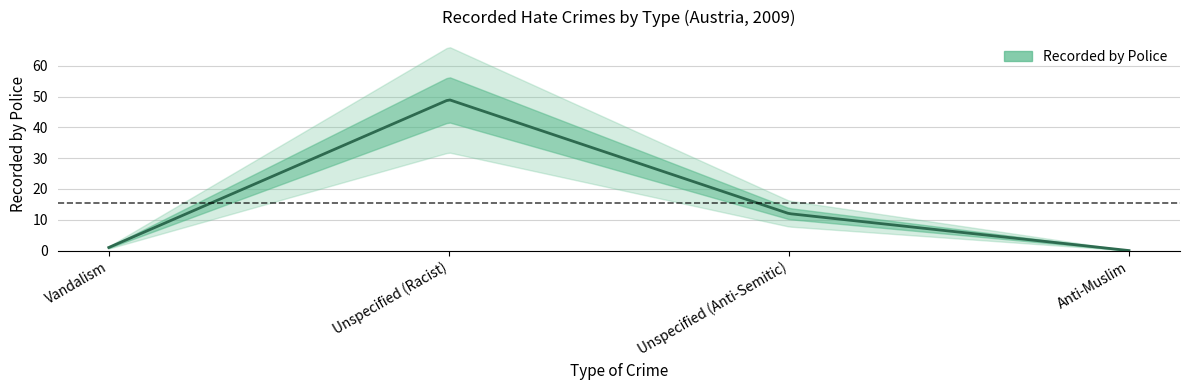

Reading right to left, extract all data points from this chart.

0	12	49	1